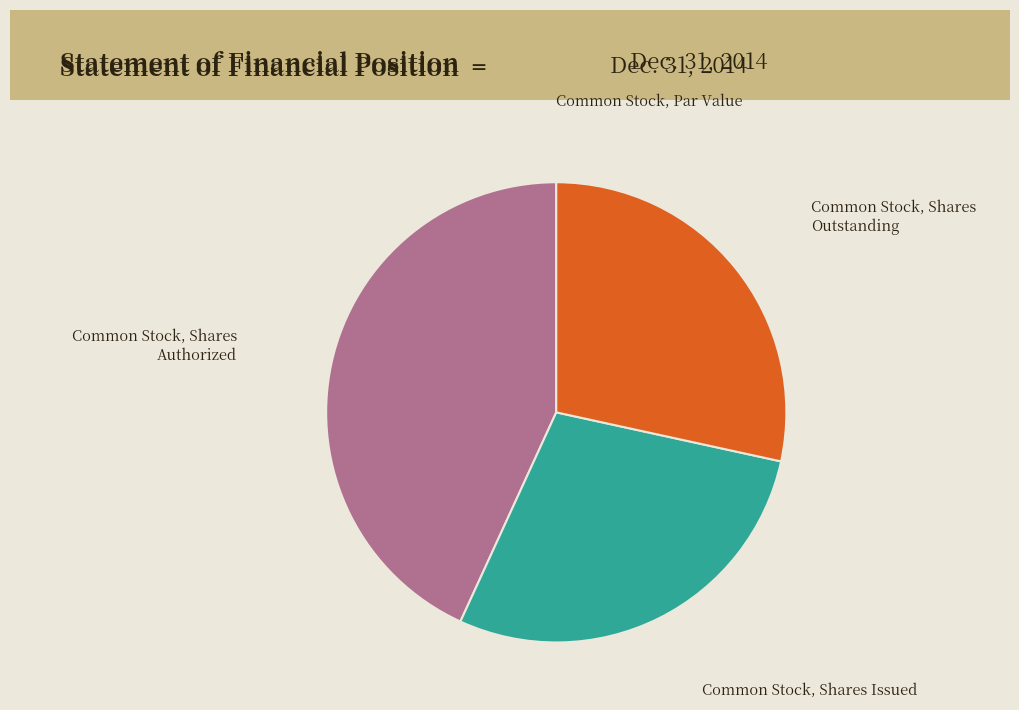

Do Common Stock, Shares Outstanding and Common Stock, Shares Authorized together represent more than half of the pie?

Yes